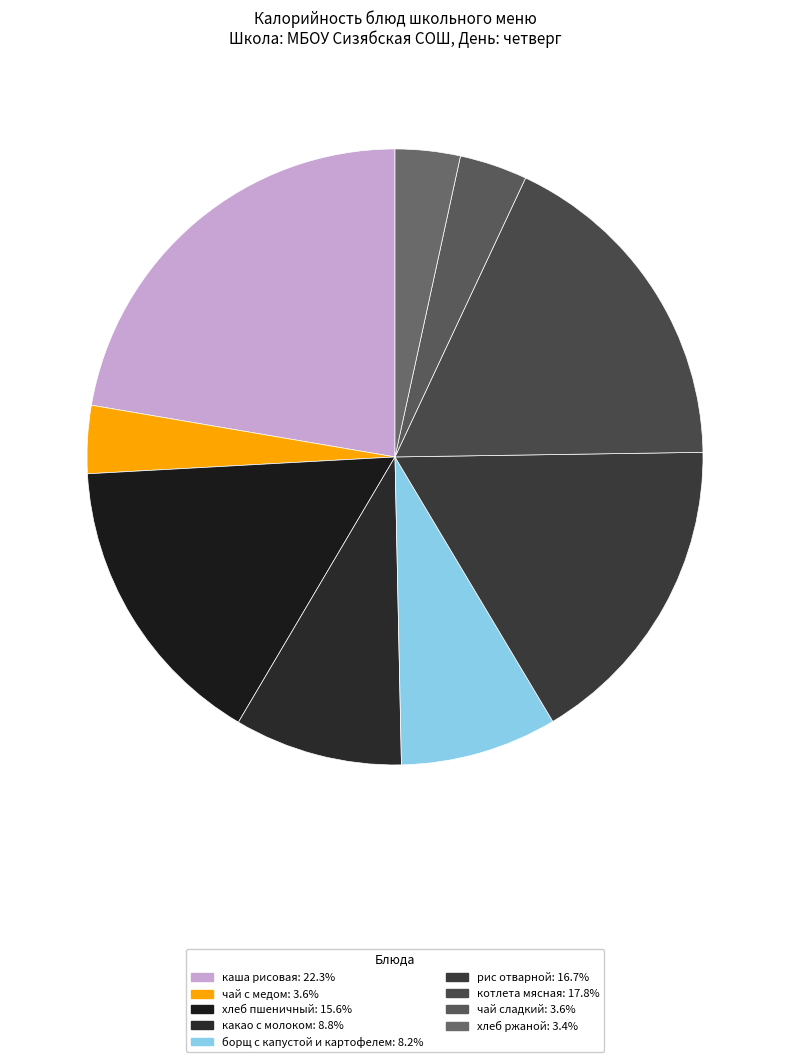

How many slices are in this pie chart?

9